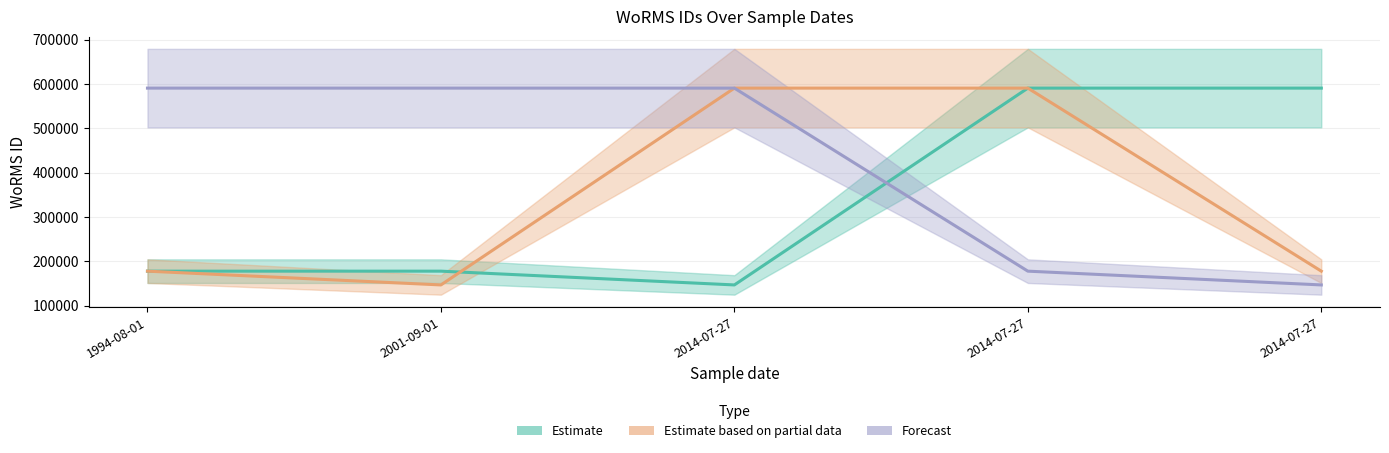

At which category is the sum across all series the highest?

2014-07-27